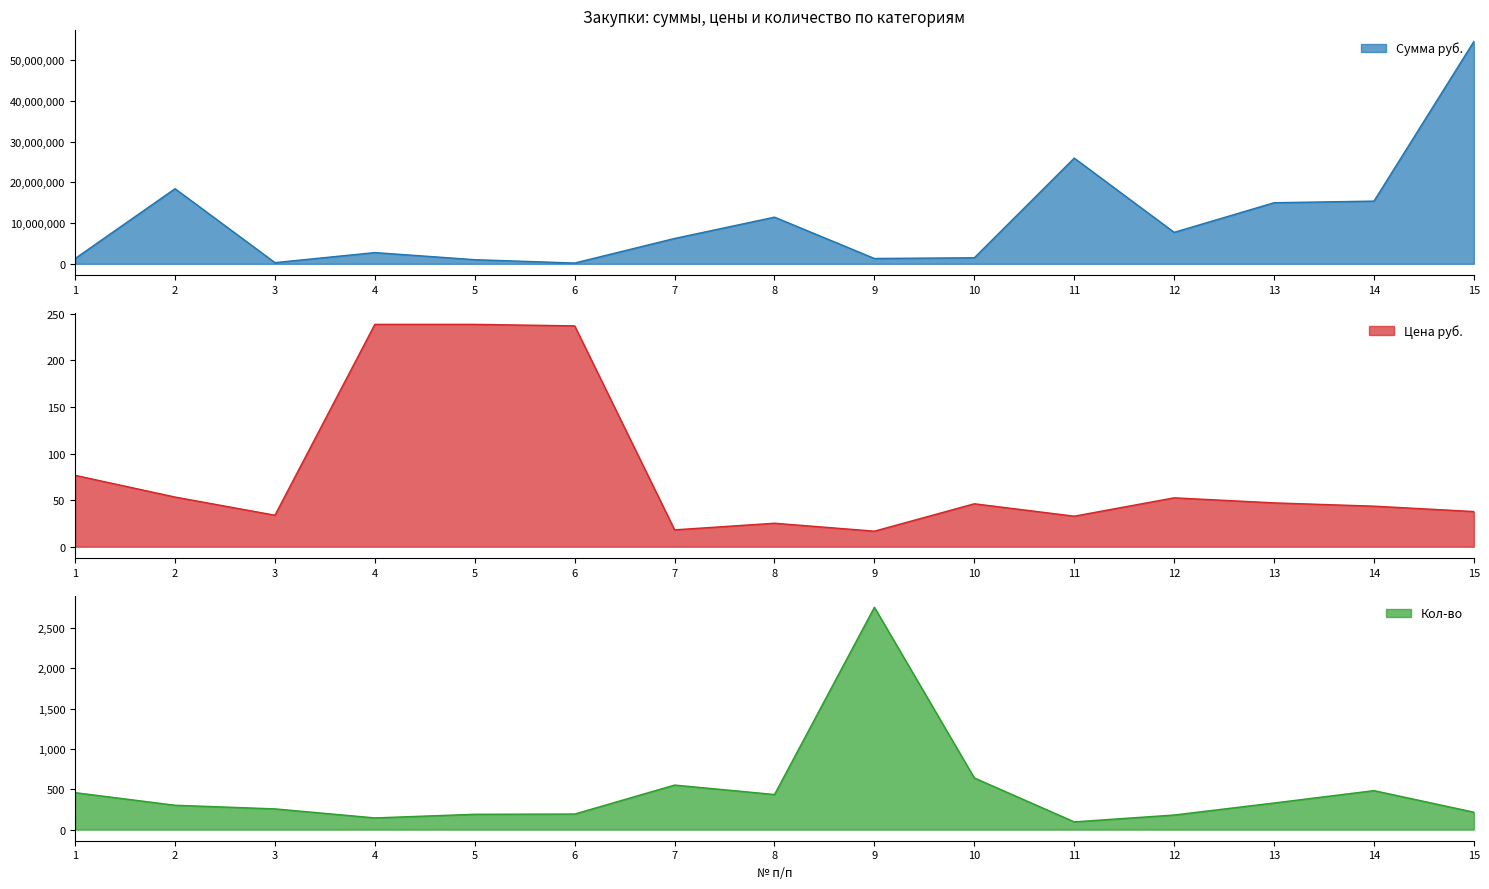

True or false: Сумма руб. and Кол-во intersect in this chart.

False